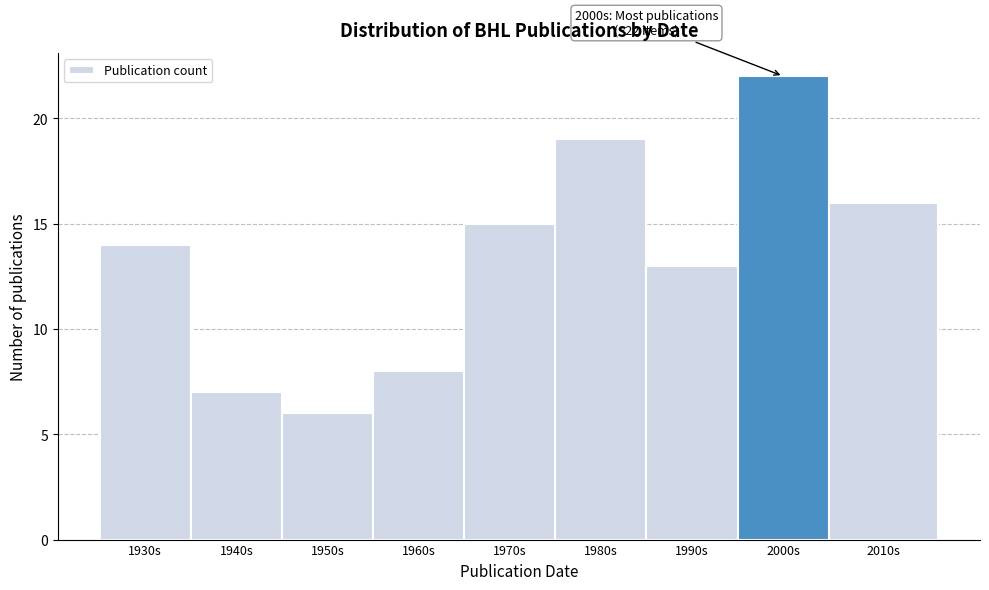

Reading left to right, transcribe all the data shown in this chart.

1930s=14	1940s=7	1950s=6	1960s=8	1970s=15	1980s=19	1990s=13	2000s=22	2010s=16